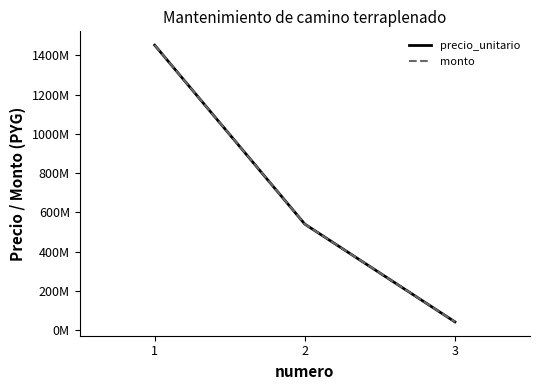

Does the chart display data point markers on the line(s)?

No